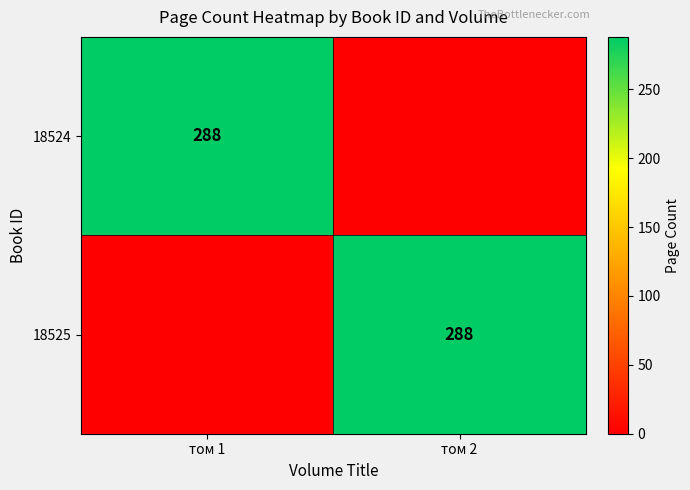

What is the total value across all series at том 1?

288